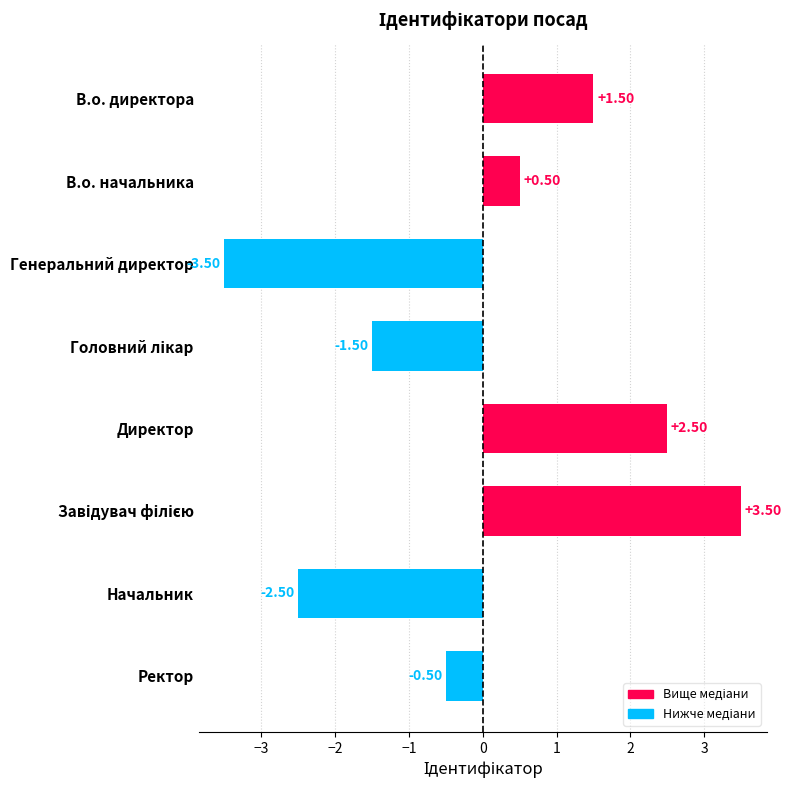

What is the greatest value displayed?

3.5